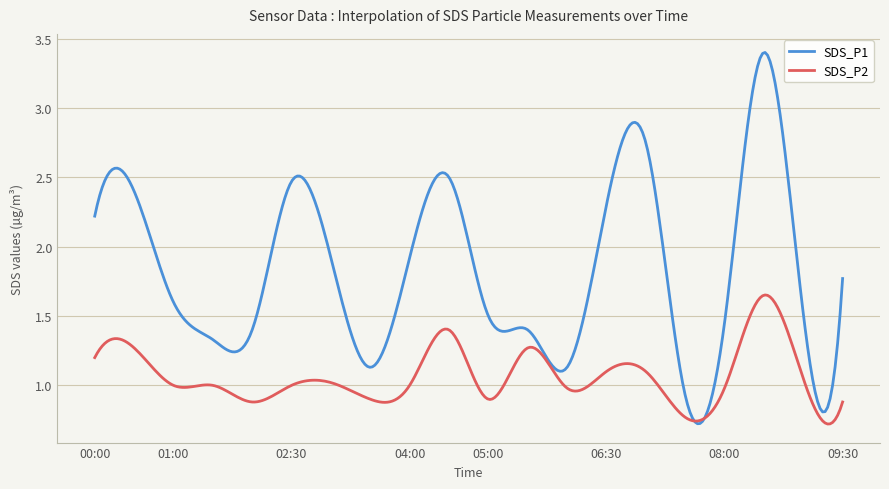

Which series has the widest spread of values?

SDS_P1